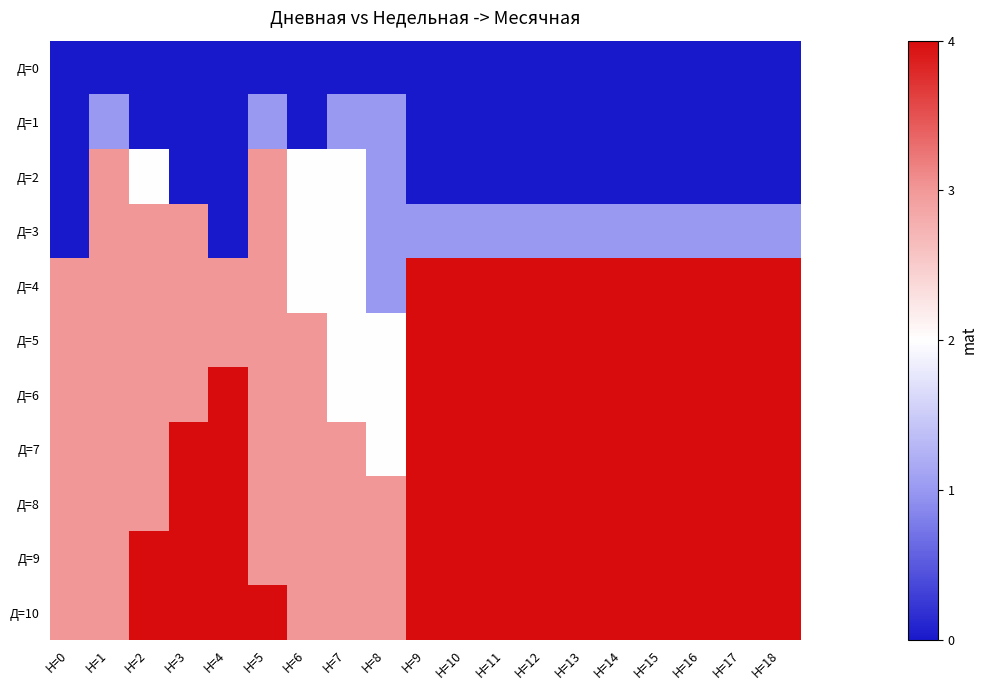

What is the difference between the highest and lowest values at Н=5?

4